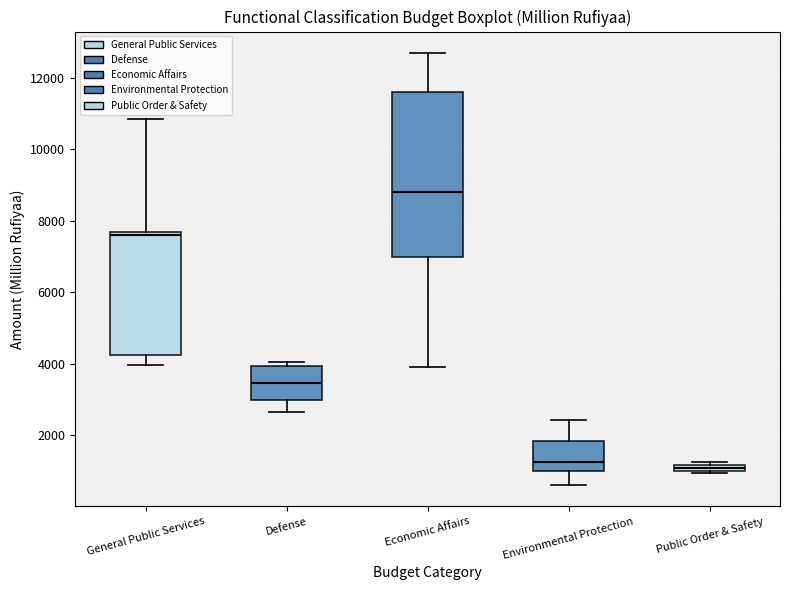

Which box's median line is the highest?

Economic Affairs